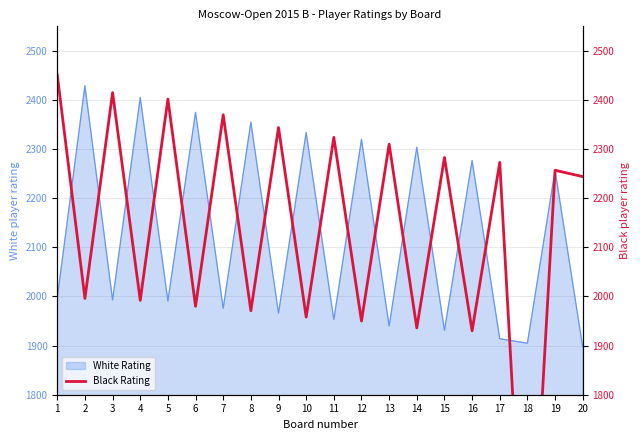

Which has a higher value, 9 or 5?

5